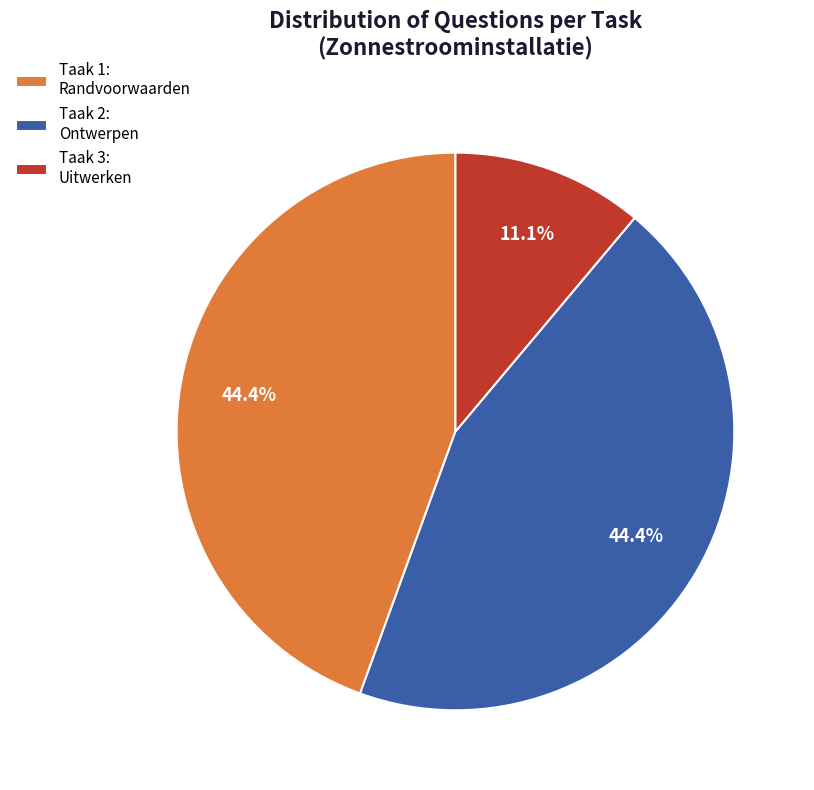

To the nearest percent, what portion does Taak 2: Ontwerpen represent?

44%